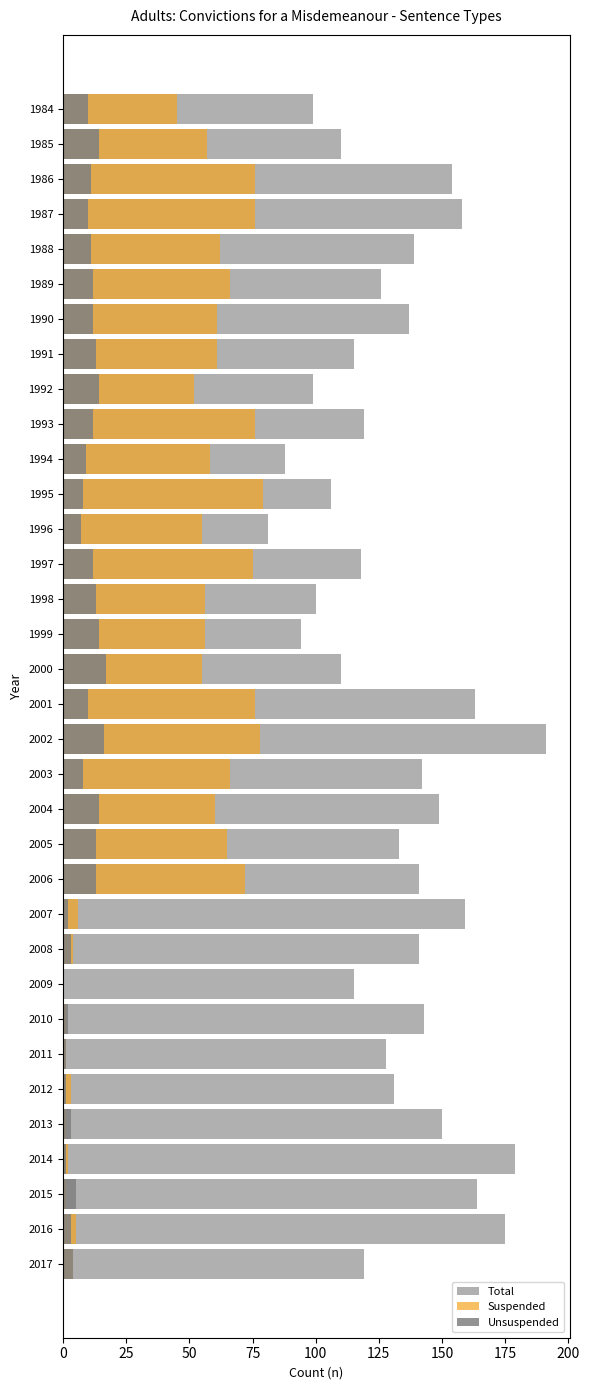

Is the value of Suspended at 1990 greater than the value of Unsuspended at 2000?

Yes